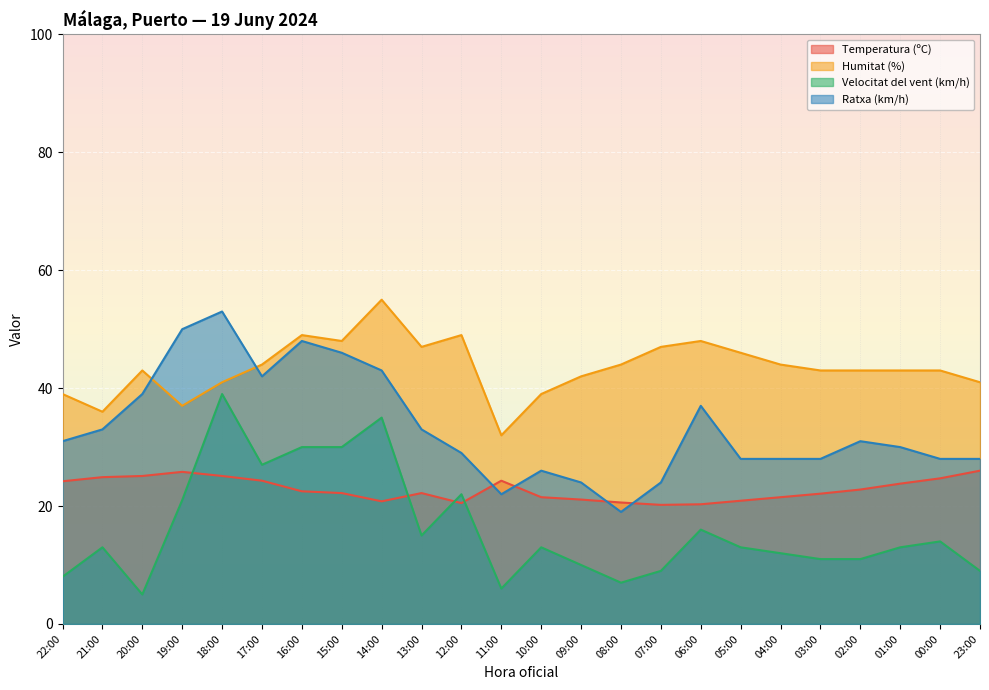

Reading right to left, what are all the values shown in this chart?

Temperatura (ºC): 26.0	24.7	23.8	22.8	22.1	21.5	20.9	20.3	20.2	20.6	21.1	21.5	24.3	20.5	22.2	20.8	22.2	22.5	24.3	25.1	25.8	25.1	24.9	24.2
Humitat (%): 41.0	43.0	43.0	43.0	43.0	44.0	46.0	48.0	47.0	44.0	42.0	39.0	32.0	49.0	47.0	55.0	48.0	49.0	44.0	41.0	37.0	43.0	36.0	39.0
Velocitat del vent (km/h): 9.0	14.0	13.0	11.0	11.0	12.0	13.0	16.0	9.0	7.0	10.0	13.0	6.0	22.0	15.0	35.0	30.0	30.0	27.0	39.0	21.0	5.0	13.0	8.0
Ratxa (km/h): 28.0	28.0	30.0	31.0	28.0	28.0	28.0	37.0	24.0	19.0	24.0	26.0	22.0	29.0	33.0	43.0	46.0	48.0	42.0	53.0	50.0	39.0	33.0	31.0